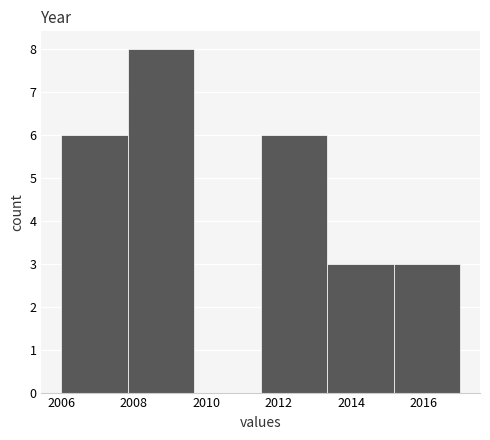

Reading left to right, transcribe this chart: for each bar, give the range it covers on the x-axis and its height. Neither the bar edges nor the heights are printed on the chart, so give them approximately, as read against the axes.

2006.0 to 2007.8: 6
2007.8 to 2009.6: 8
2009.6 to 2011.6: 0
2011.6 to 2013.4: 6
2013.4 to 2015.2: 3
2015.2 to 2017.0: 3